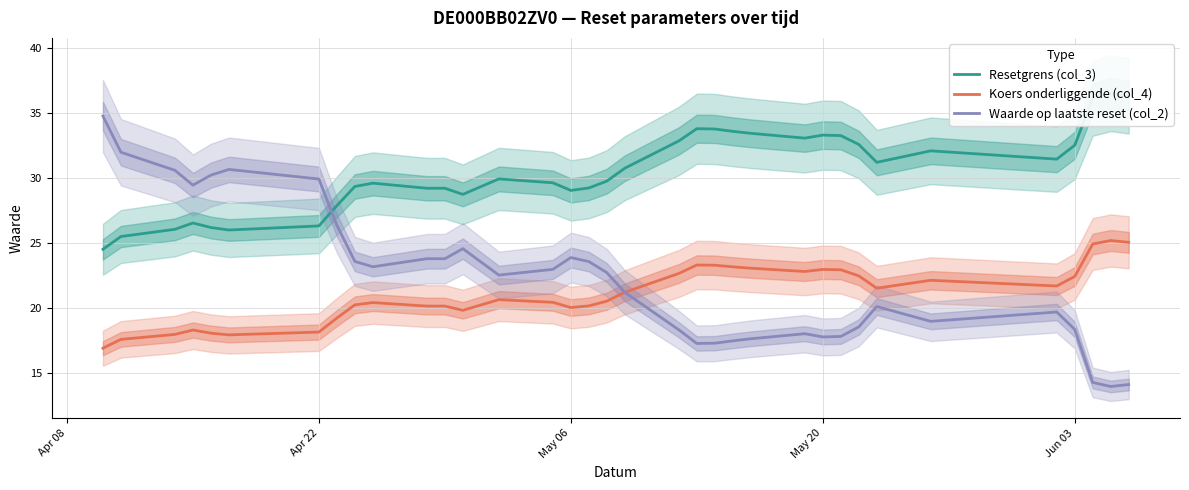

What is the average value of the Koers onderliggende (col_4) series?

21.1